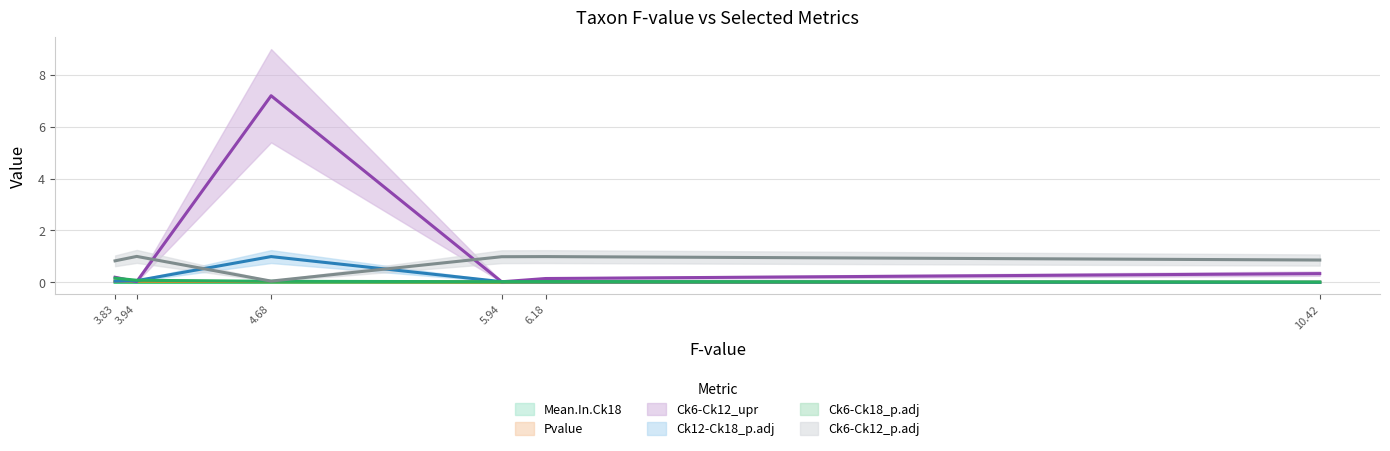

The Mean.In.Ck18 series shows 0.0 at Albifimbria_verrucaria. True or false?

False